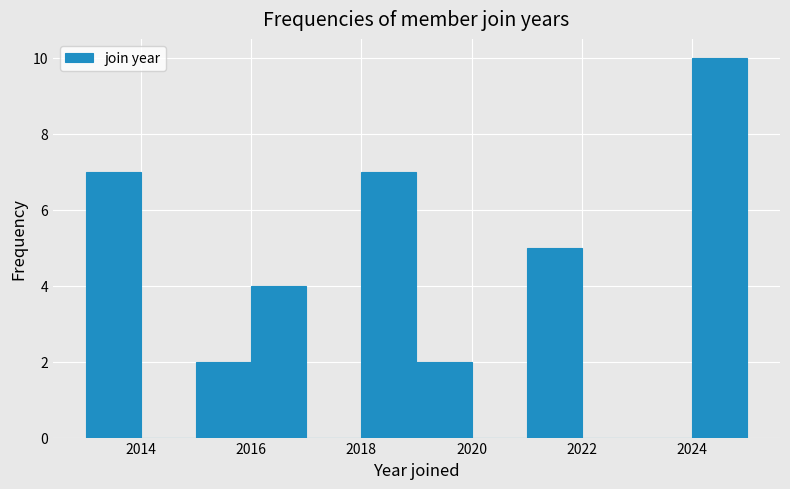

Which range on the x-axis has the tallest bar?

2024 to 2025